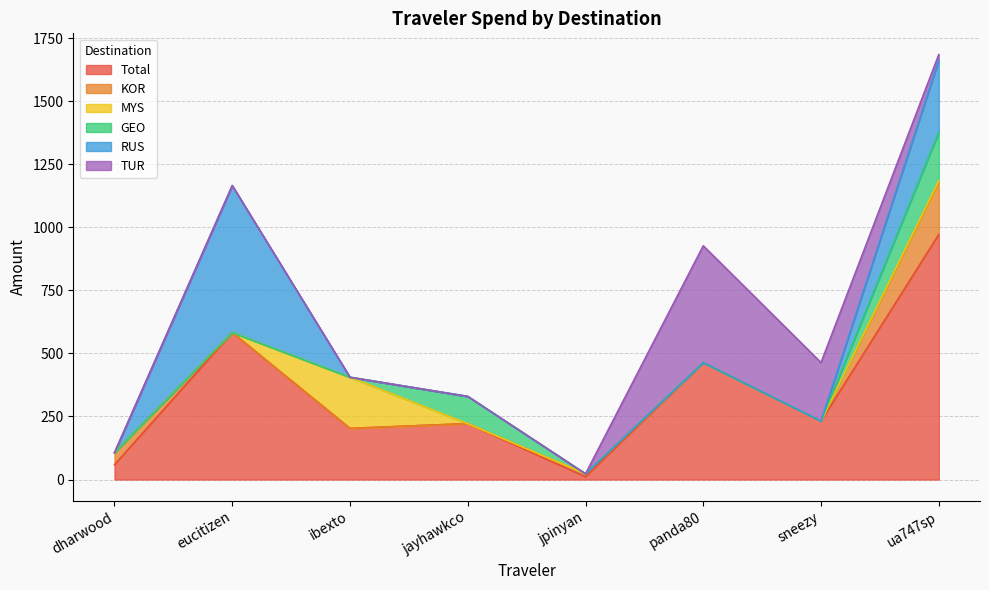

How many values in RUS are above zero?

2